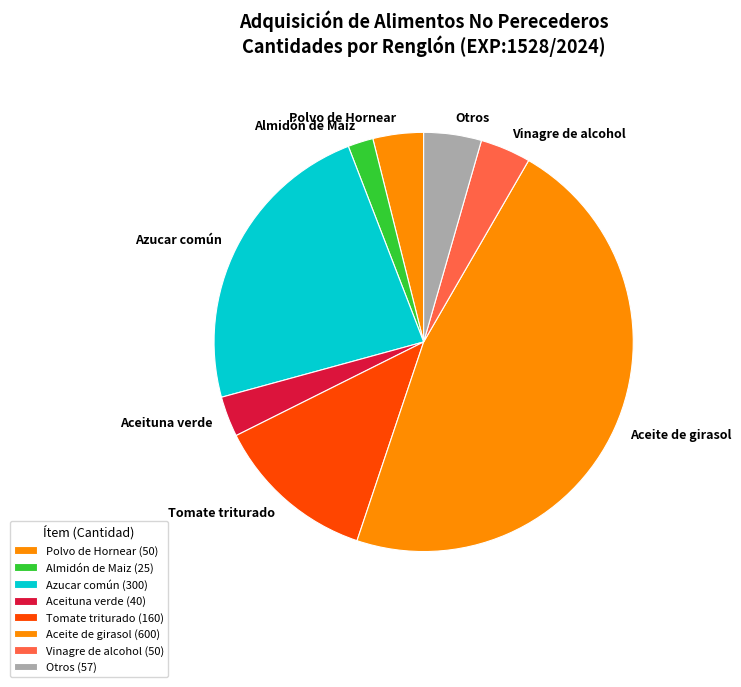

Is there any slice that represents more than half of the pie?

No